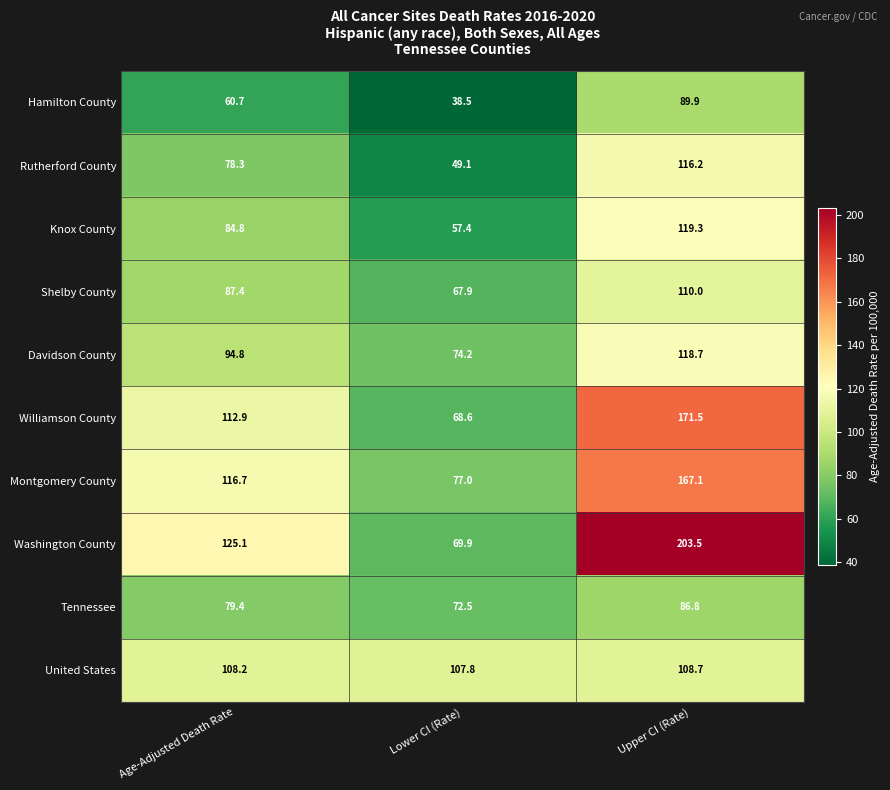

Reading left to right, list all the values displayed in this chart.

Hamilton County: 60.7	38.5	89.9
Rutherford County: 78.3	49.1	116.2
Knox County: 84.8	57.4	119.3
Shelby County: 87.4	67.9	110.0
Davidson County: 94.8	74.2	118.7
Williamson County: 112.9	68.6	171.5
Montgomery County: 116.7	77.0	167.1
Washington County: 125.1	69.9	203.5
Tennessee: 79.4	72.5	86.8
United States: 108.2	107.8	108.7